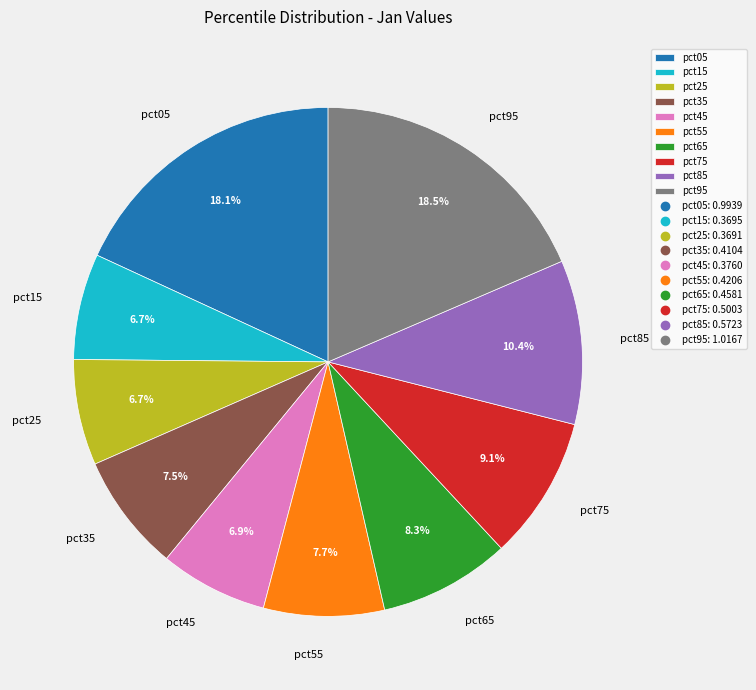

Count the number of slices in the pie.

10